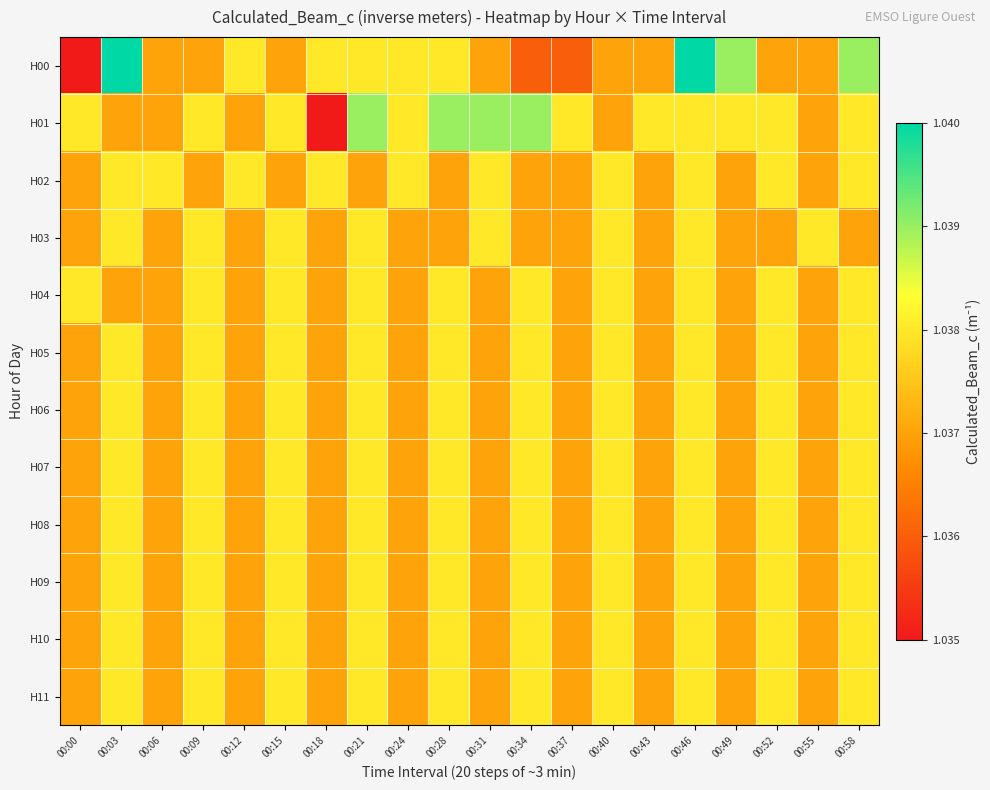

Which has a higher value, 00:31 or 00:58?

00:58